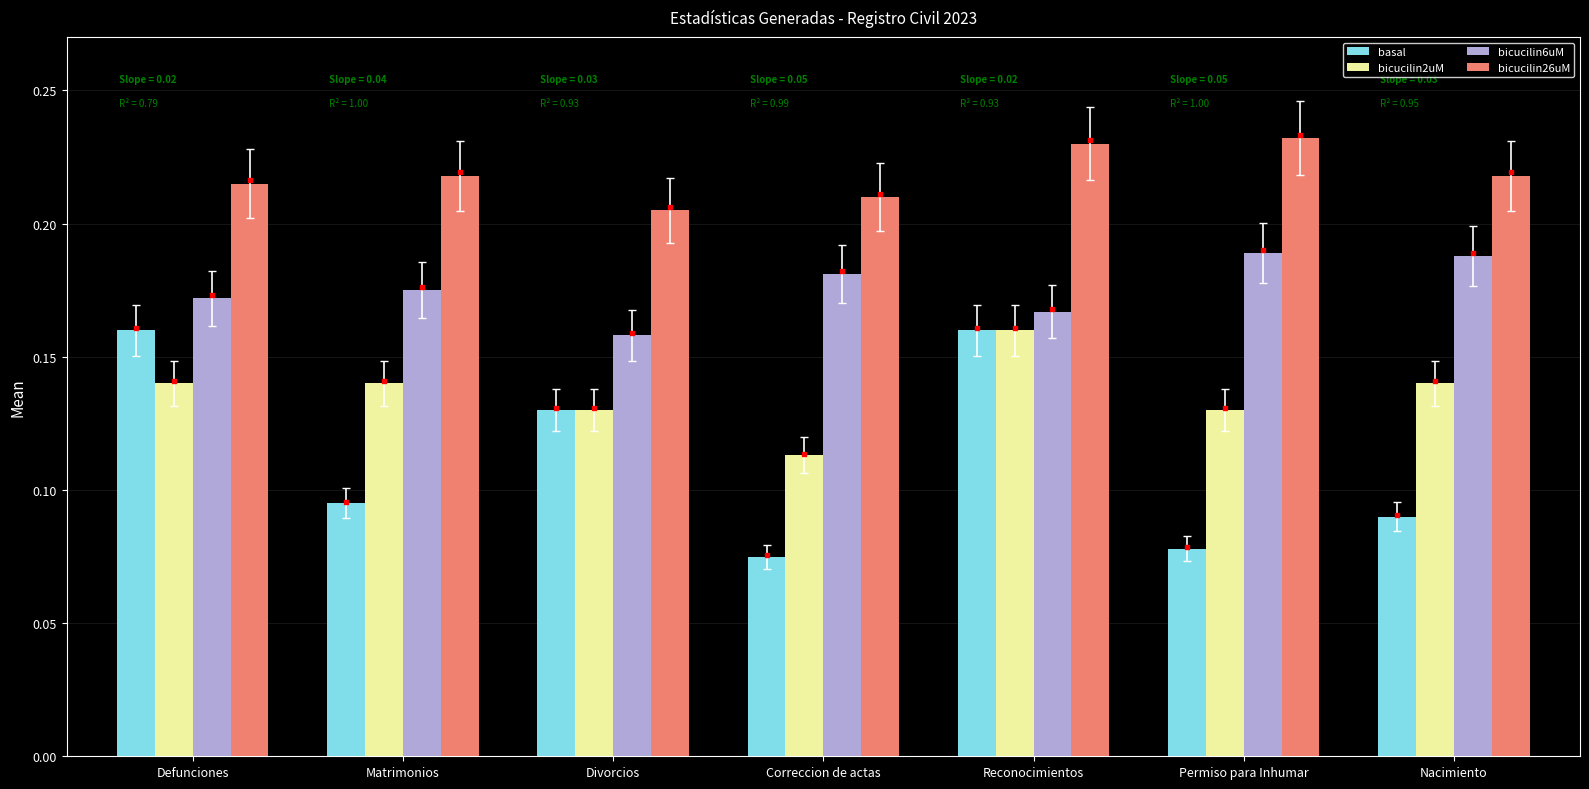

Which series has the largest range (max minus min)?

basal